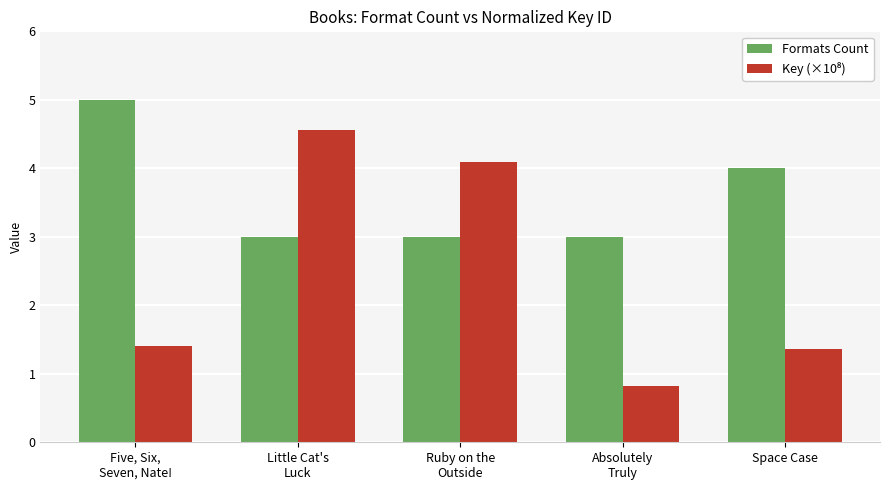

At which category does the chart reach its peak across all series?

Five, Six,
Seven, Nate!